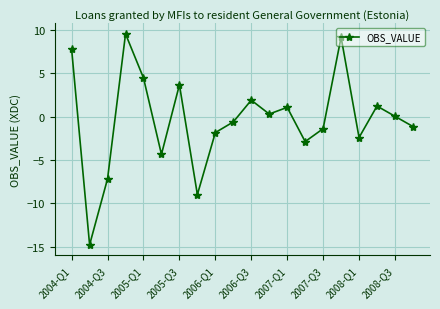

What is the sum of all values?

-6.4